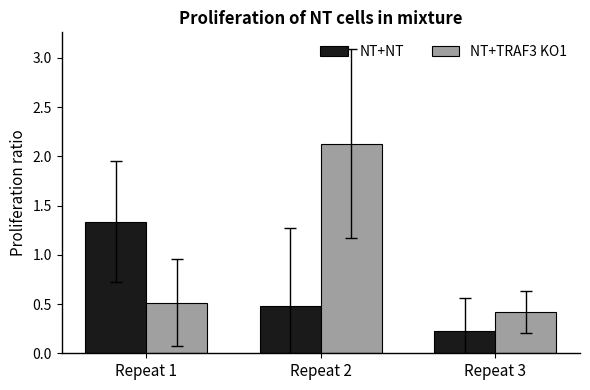

Which label corresponds to the smallest value in the chart?

Repeat 3